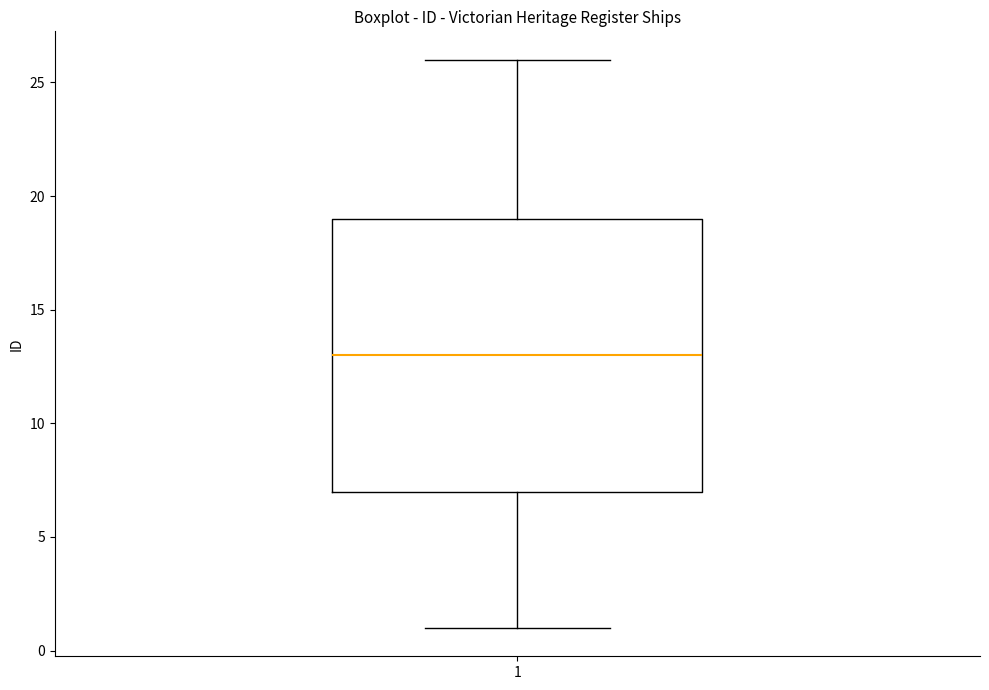

Where does the median line of the box at x = 1 sit on the y-axis? The values are not printed on the chart, so give them approximately, as read against the axis.

13